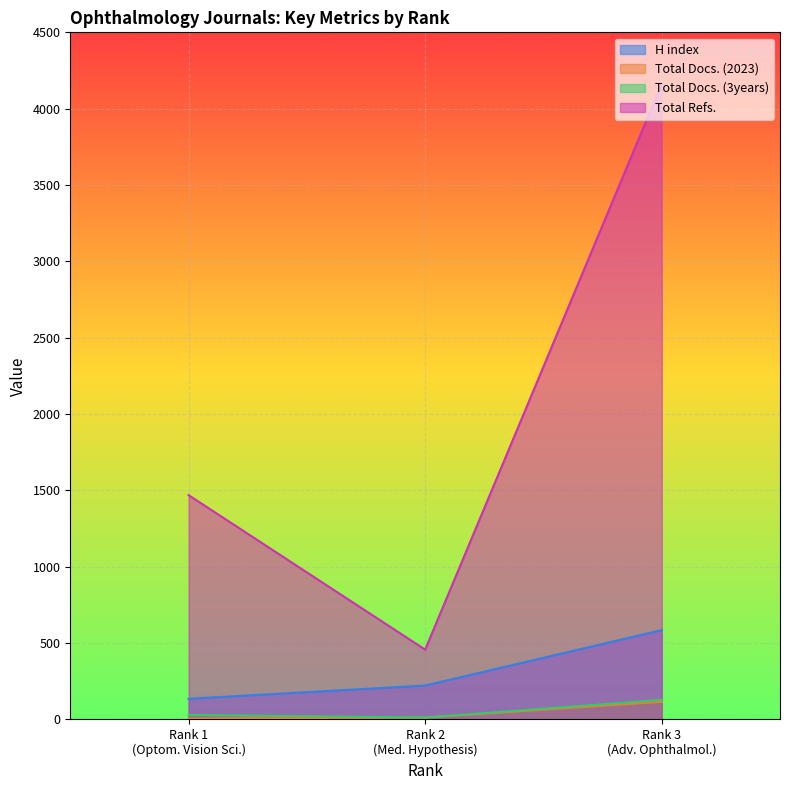

Which series has the largest range (max minus min)?

Total Refs.